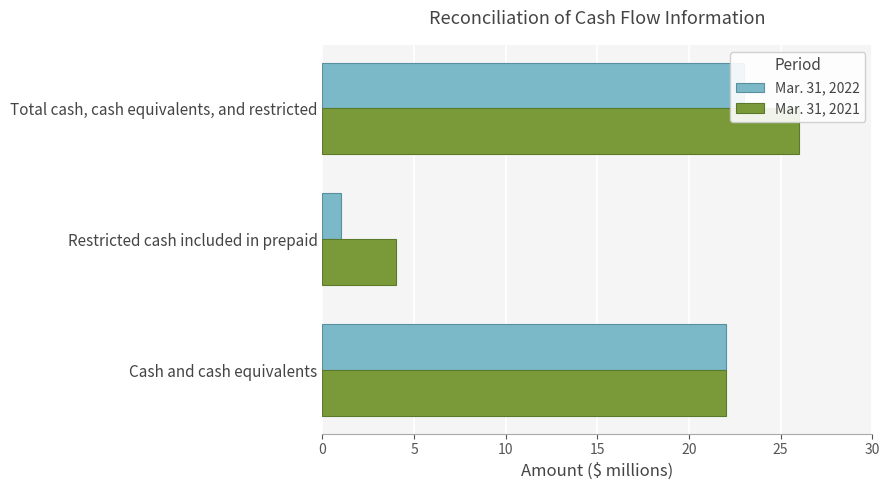

What is the sum of the Mar. 31, 2022 values at 0 and 5?

23